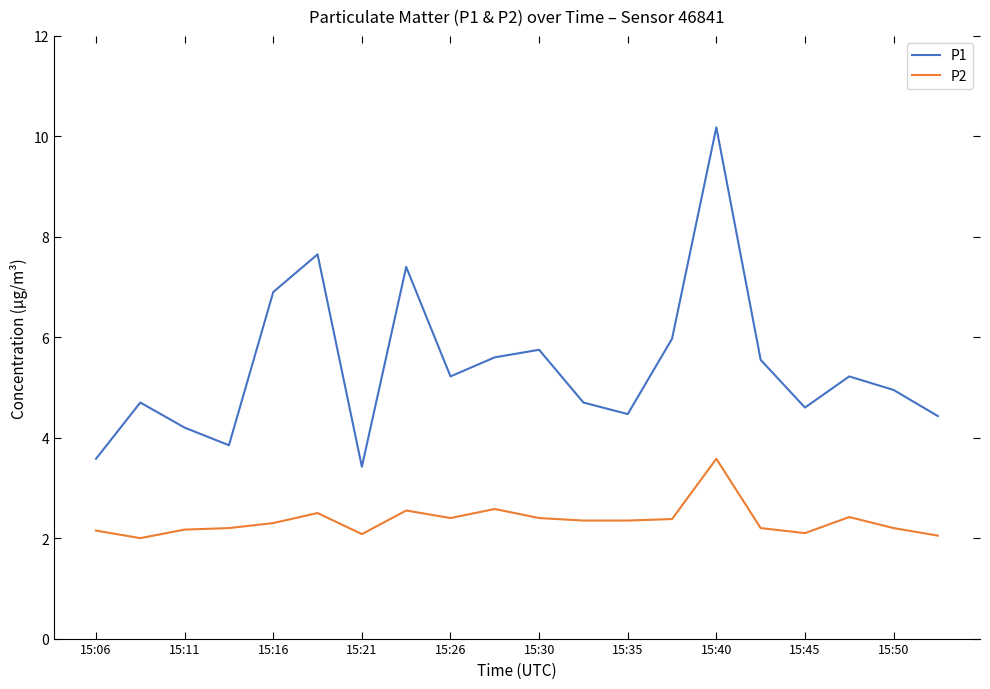

List the series in order of their peak value, highest first.

P1, P2